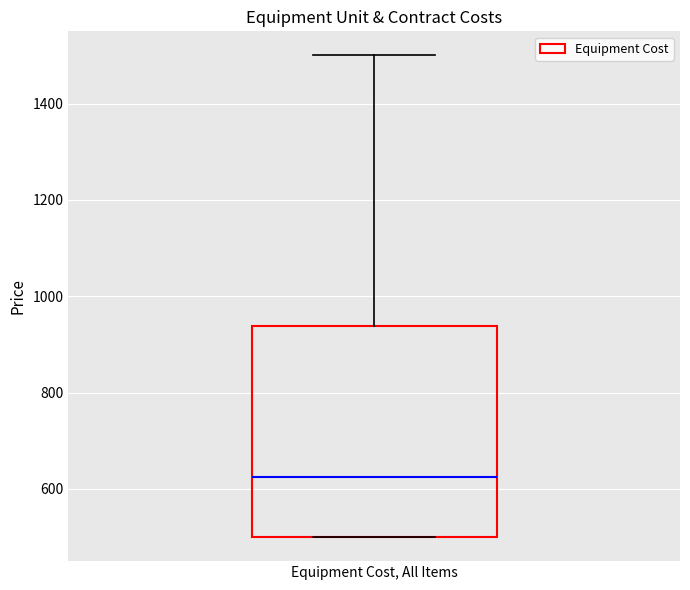

Read this box plot against the y-axis: the position of the median line, the range covered by the box, and the ends of both whiskers. The values are not printed on the chart, so give them approximately, as read against the axis.

median 620, box 500 to 940, whiskers 500 to 1500